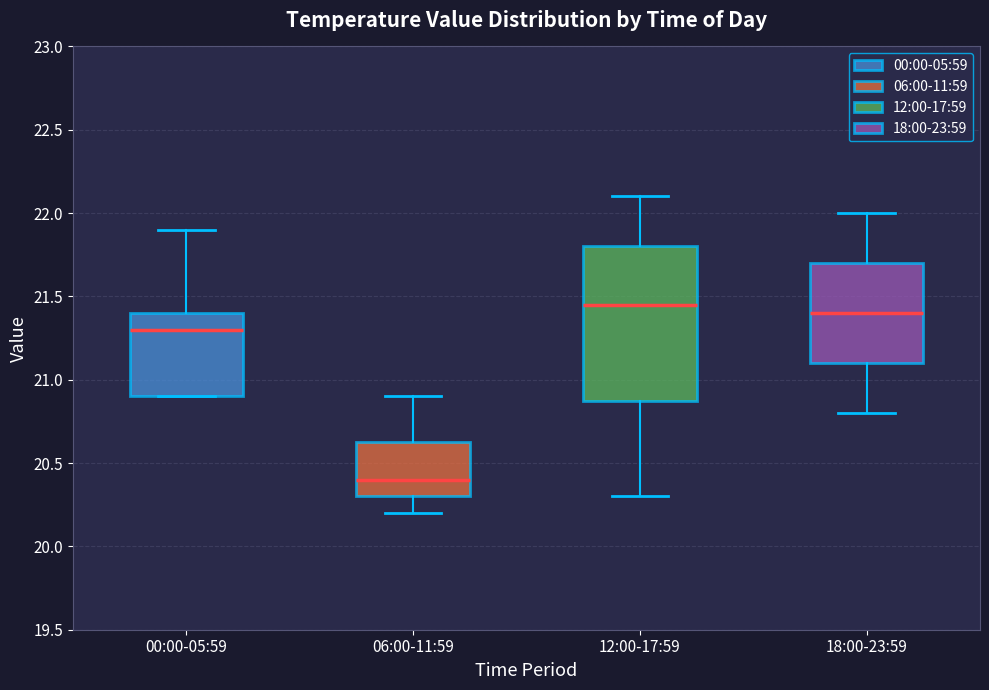

Reading left to right, read every box against the y-axis: the position of its median line, the range the box covers, and the ends of its whiskers. The values are not printed on the chart, so give them approximately, as read against the axis.

00:00-05:59: median 21.30, box 20.90 to 21.40, whiskers 20.90 to 21.90
06:00-11:59: median 20.40, box 20.30 to 20.65, whiskers 20.20 to 20.90
12:00-17:59: median 21.45, box 20.90 to 21.80, whiskers 20.30 to 22.10
18:00-23:59: median 21.40, box 21.10 to 21.70, whiskers 20.80 to 22.00